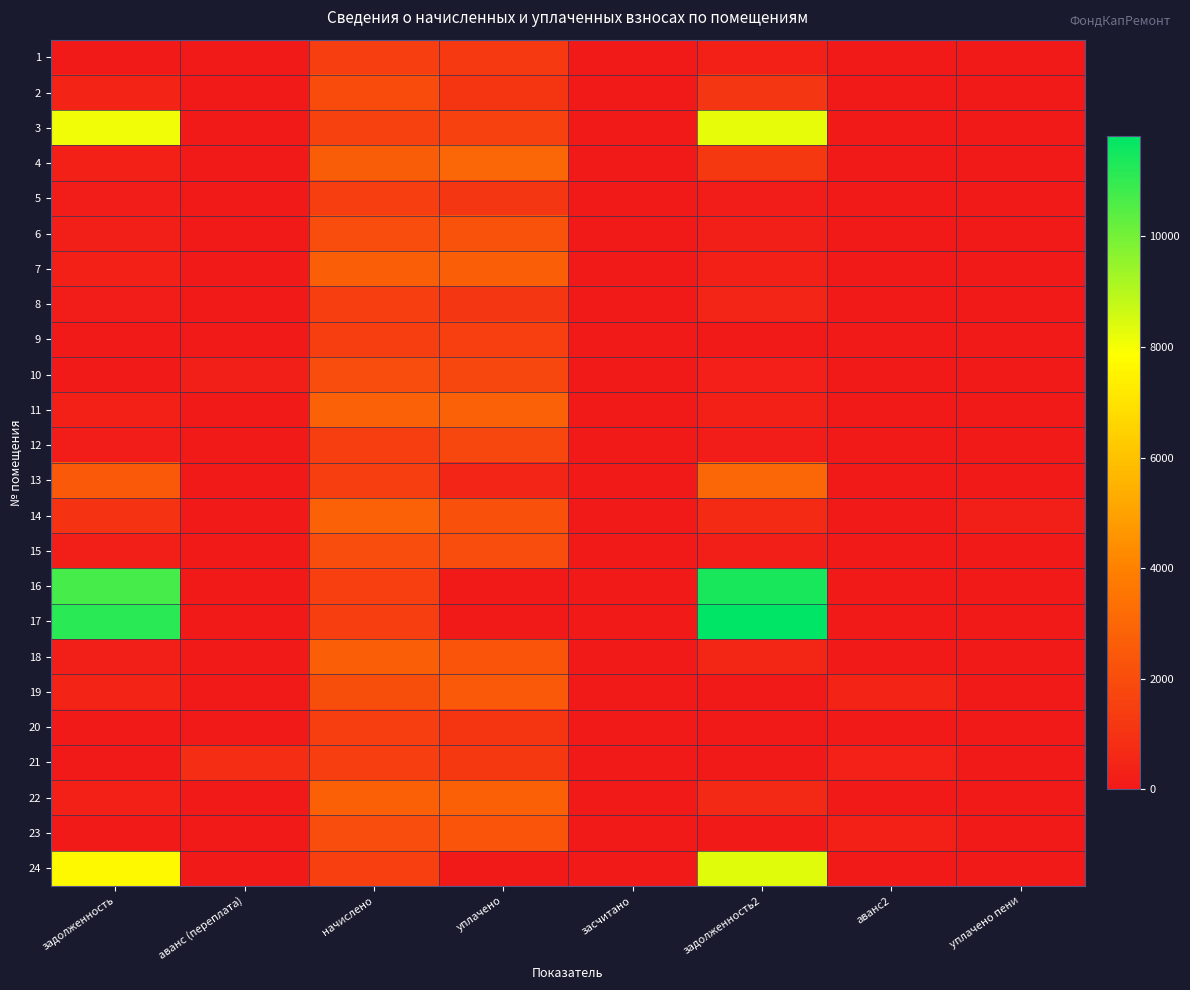

What is the total value across all series at начислено?

46006.7